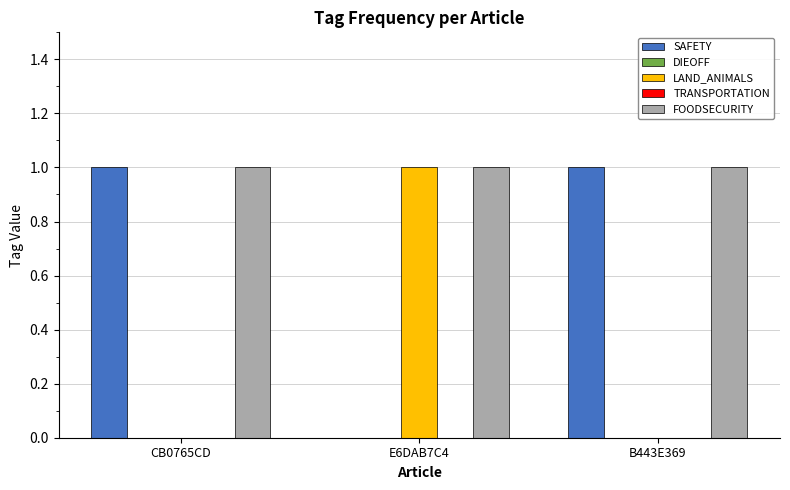

Which category has the highest value in the TRANSPORTATION series?

CB0765CD